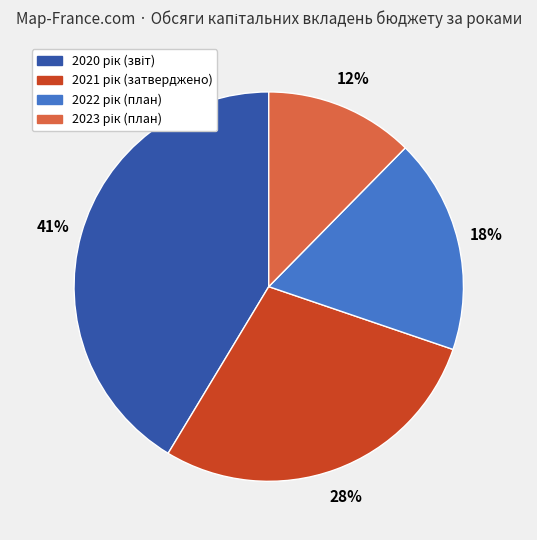

To the nearest percent, what is the average slice percentage?

25%